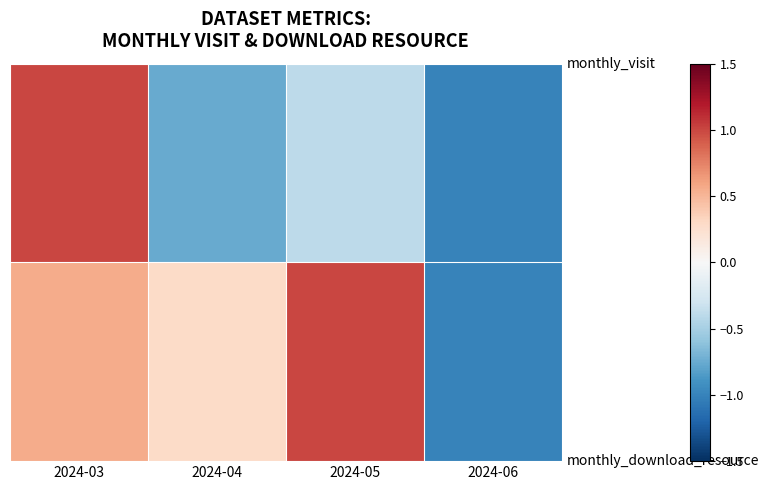

Which label corresponds to the largest value in the chart?

2024-03